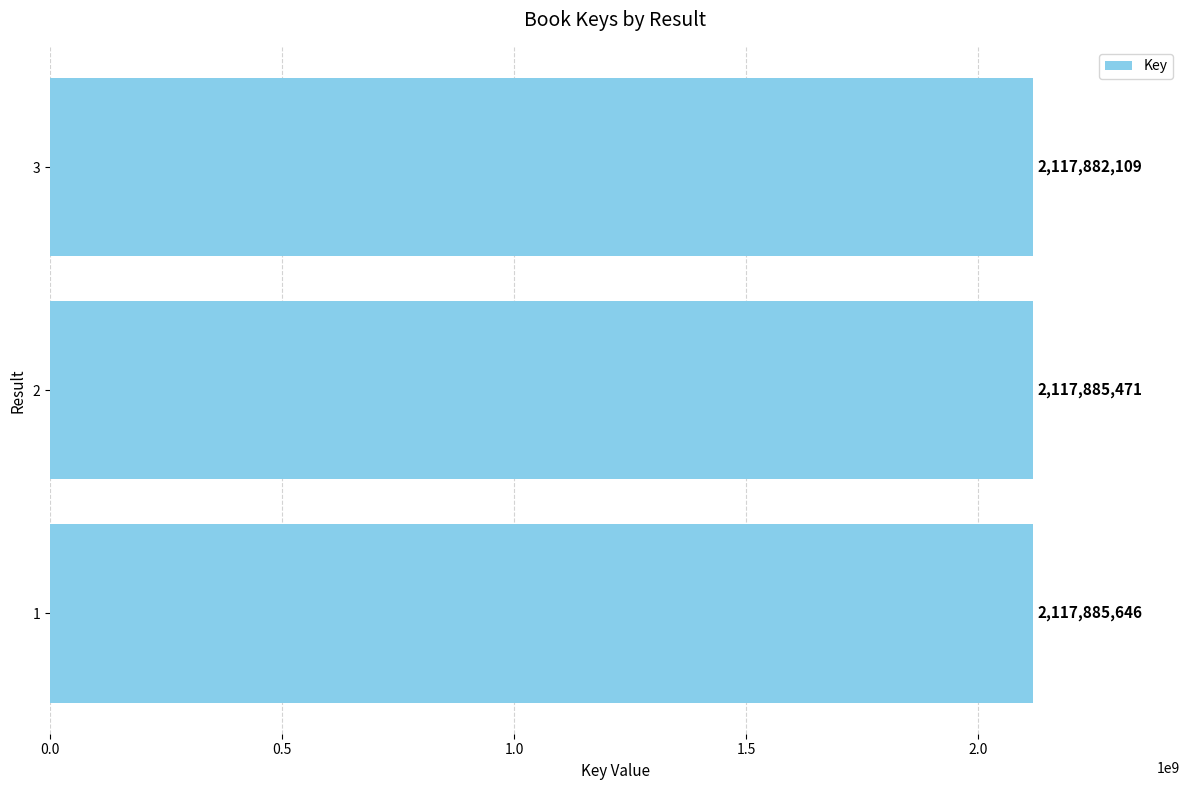

Is it true that the value at 1 is 2117885646?

True